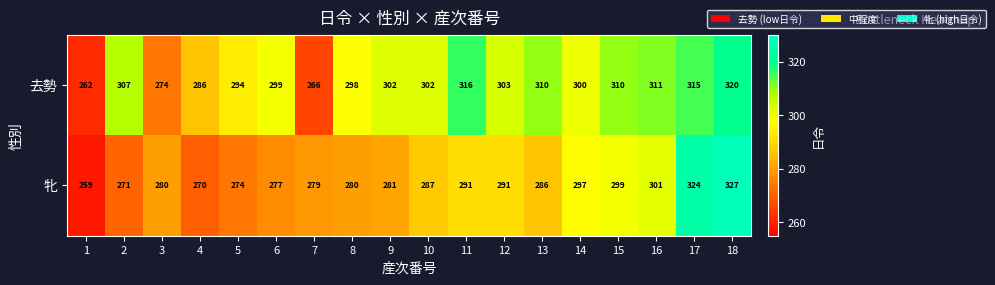

What is the minimum value shown in the chart?

259